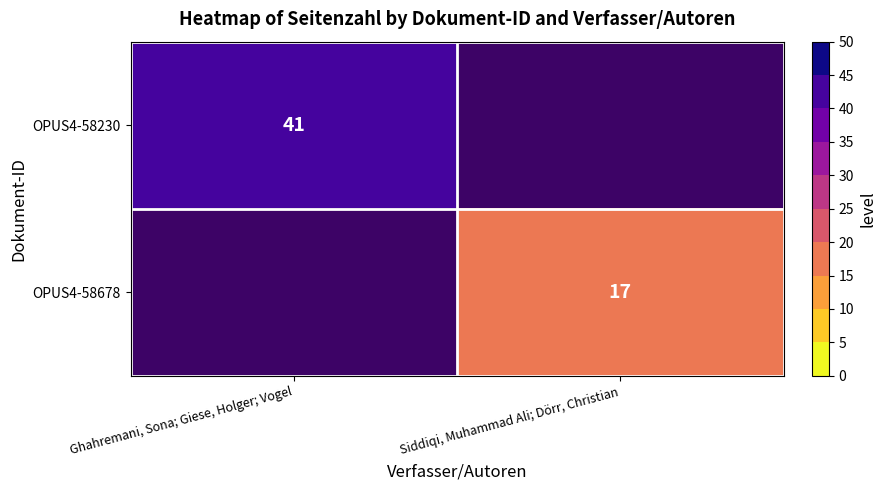

At how many categories does at least one series exceed 24?

1